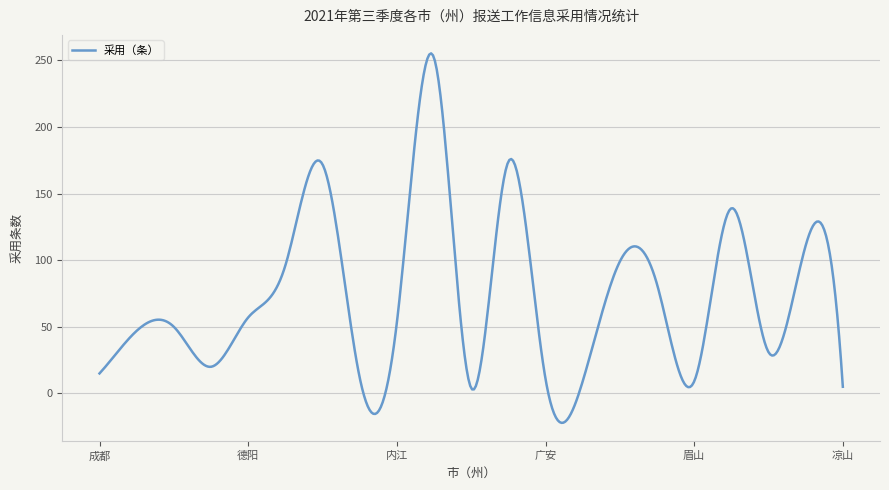

What is the difference between the maximum and minimum values?

277.4